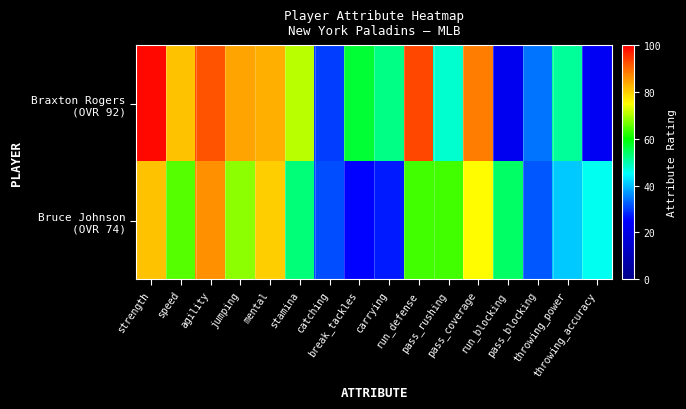

At which category is the sum across all series the highest?

strength